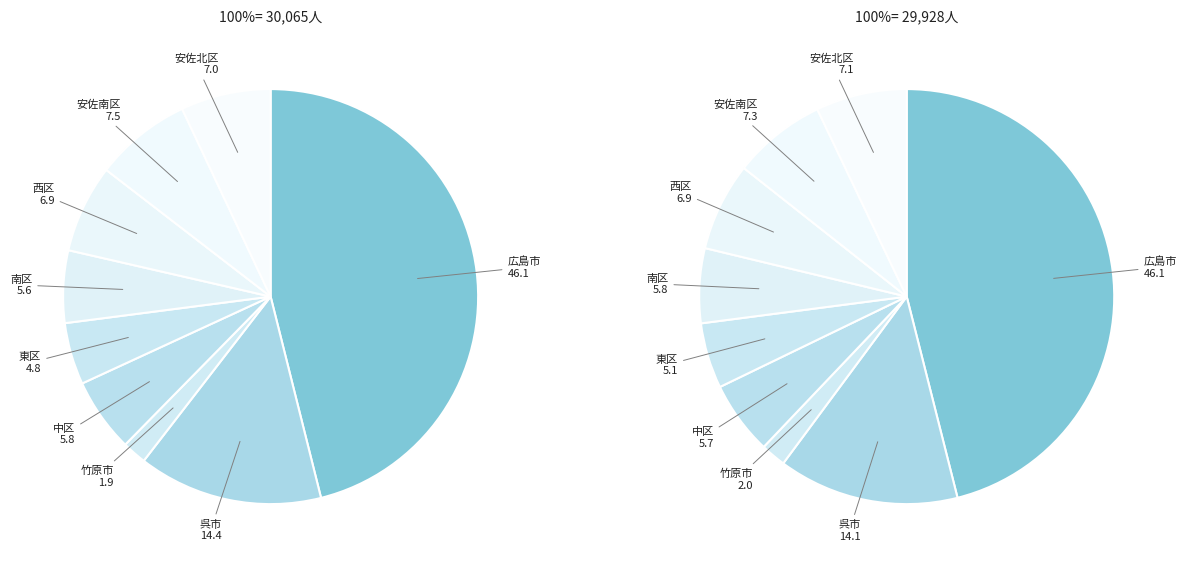

How many segments does this pie chart have?

9